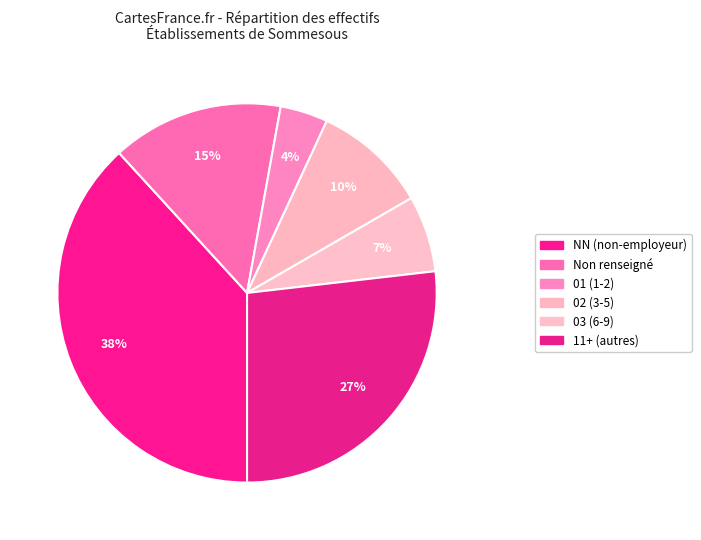

How many segments does this pie chart have?

6